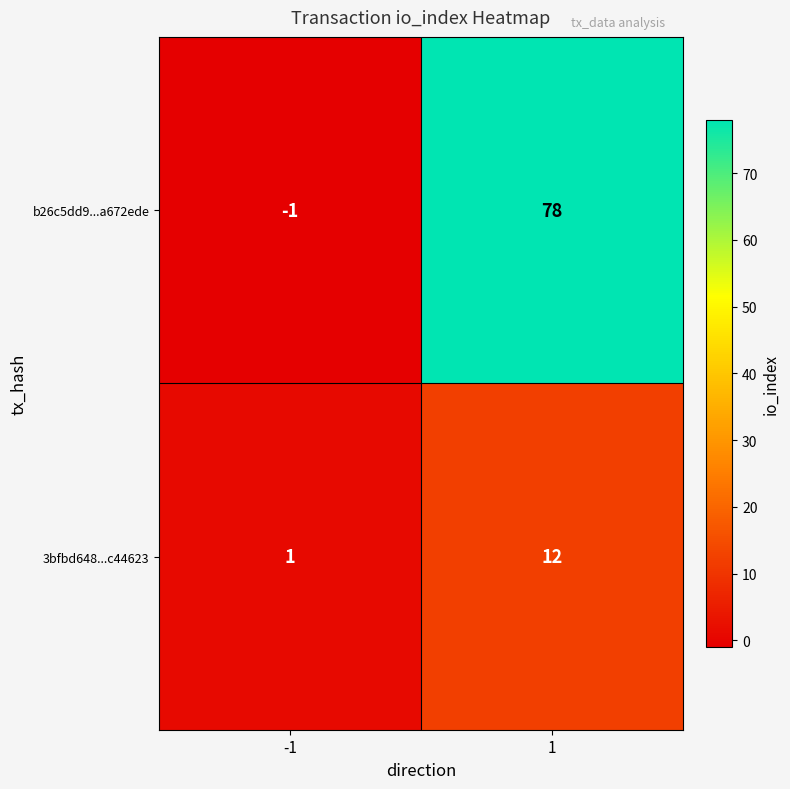

The value of 3bfbd648...c44623 at 1 is 21. True or false?

False